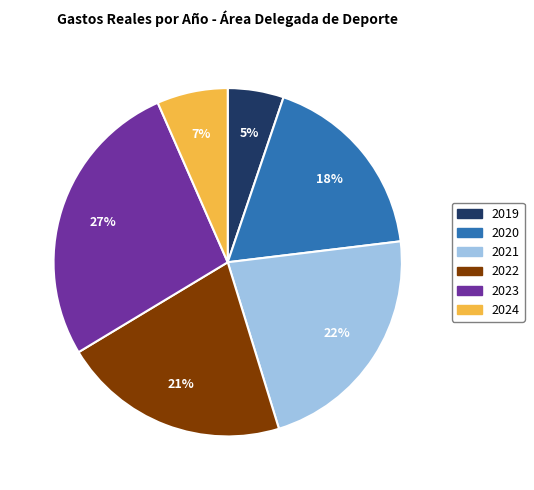

Which slice is the largest?

2023